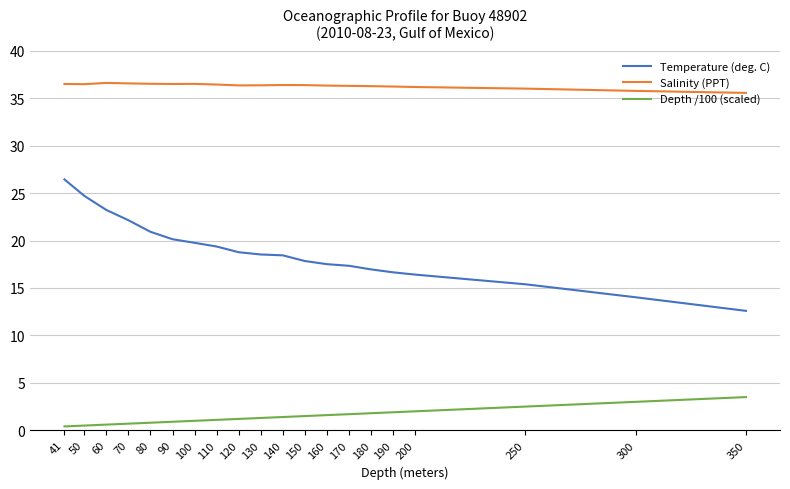

What is the highest value of the Depth /100 (scaled) series?

3.5